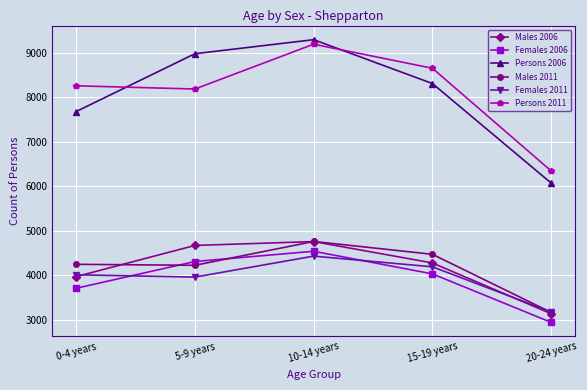

What is the sum of the Persons 2006 values at 15-19 years and 0-4 years?

15981